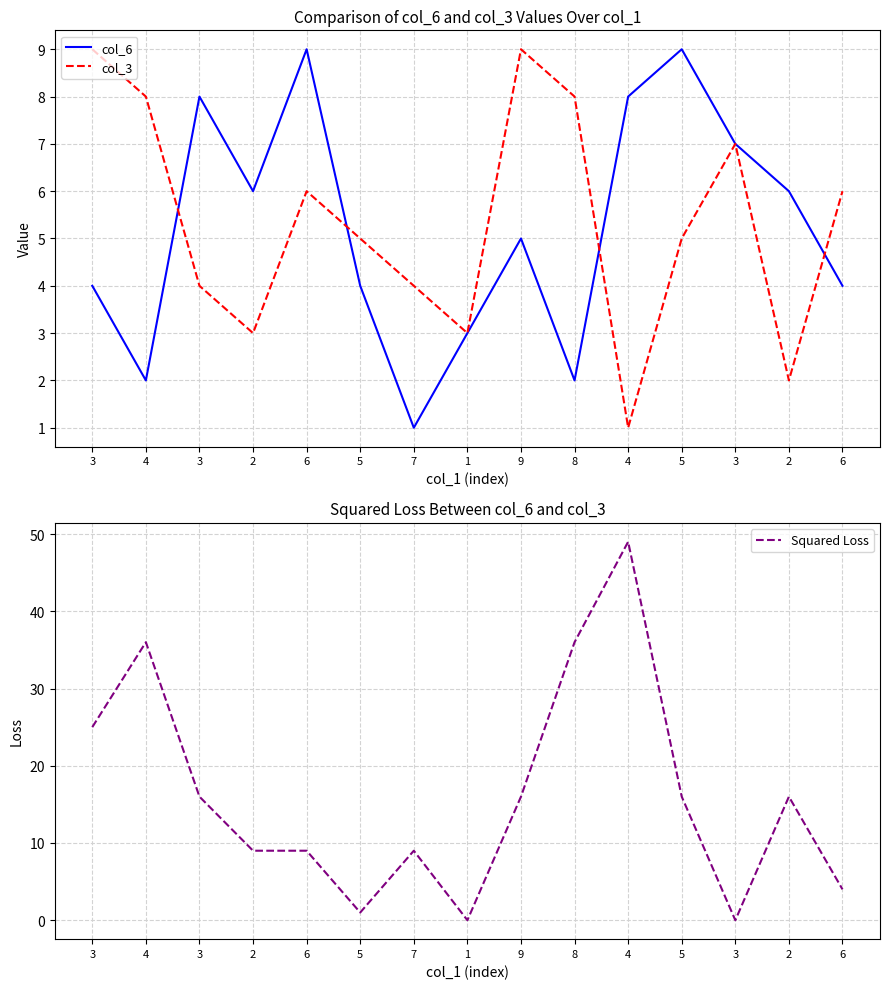

Reading left to right, what are all the values shown in this chart?

col_6: 4	2	8	6	9	4	1	3	5	2	8	9	7	6	4
col_3: 9	8	4	3	6	5	4	3	9	8	1	5	7	2	6
Squared Loss: 25	36	16	9	9	1	9	0	16	36	49	16	0	16	4